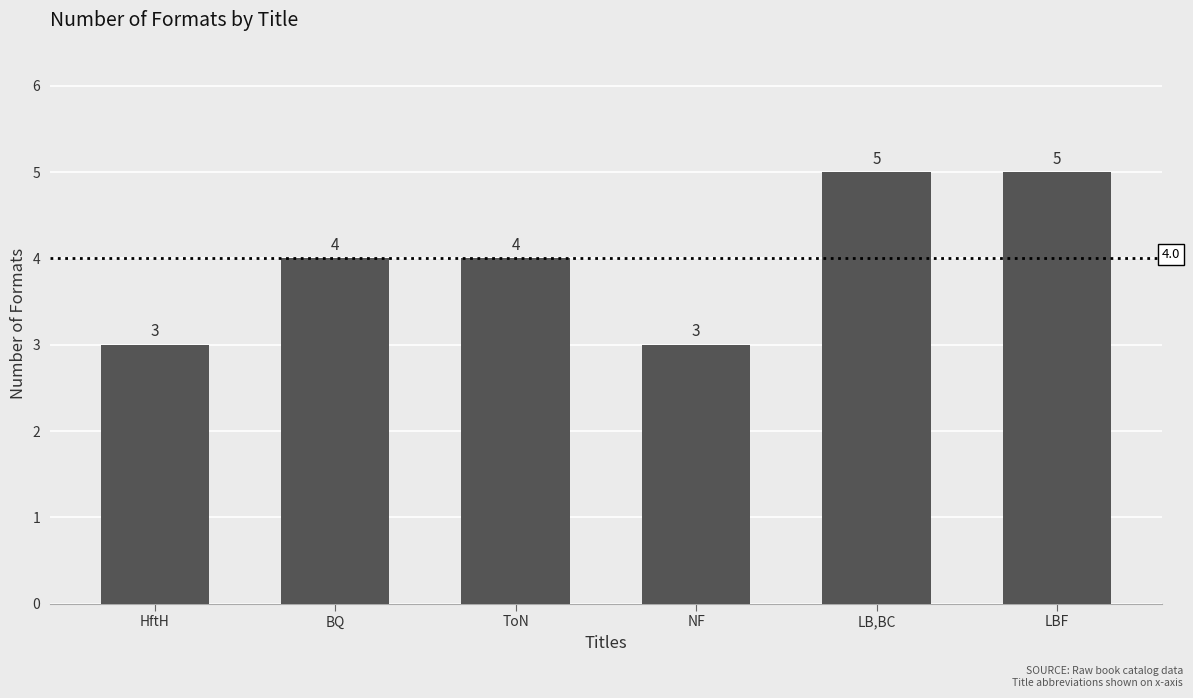

How many bars are there in total?

6